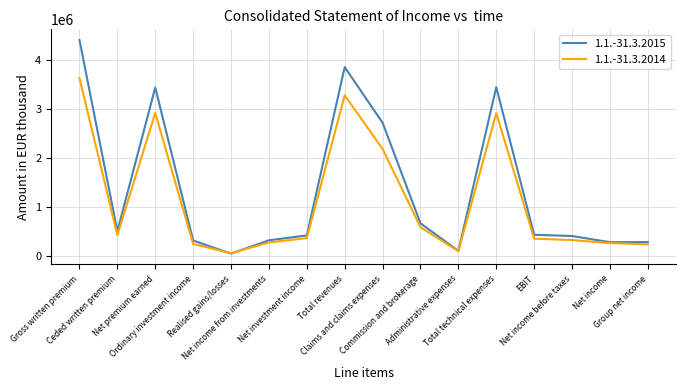

How many categories are shown in the chart?

16